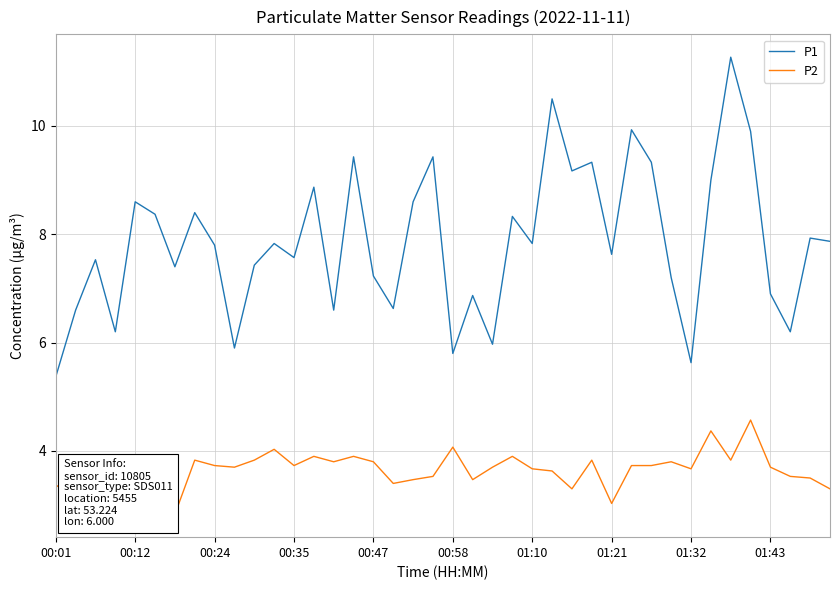

What is the maximum value for P2?

4.6